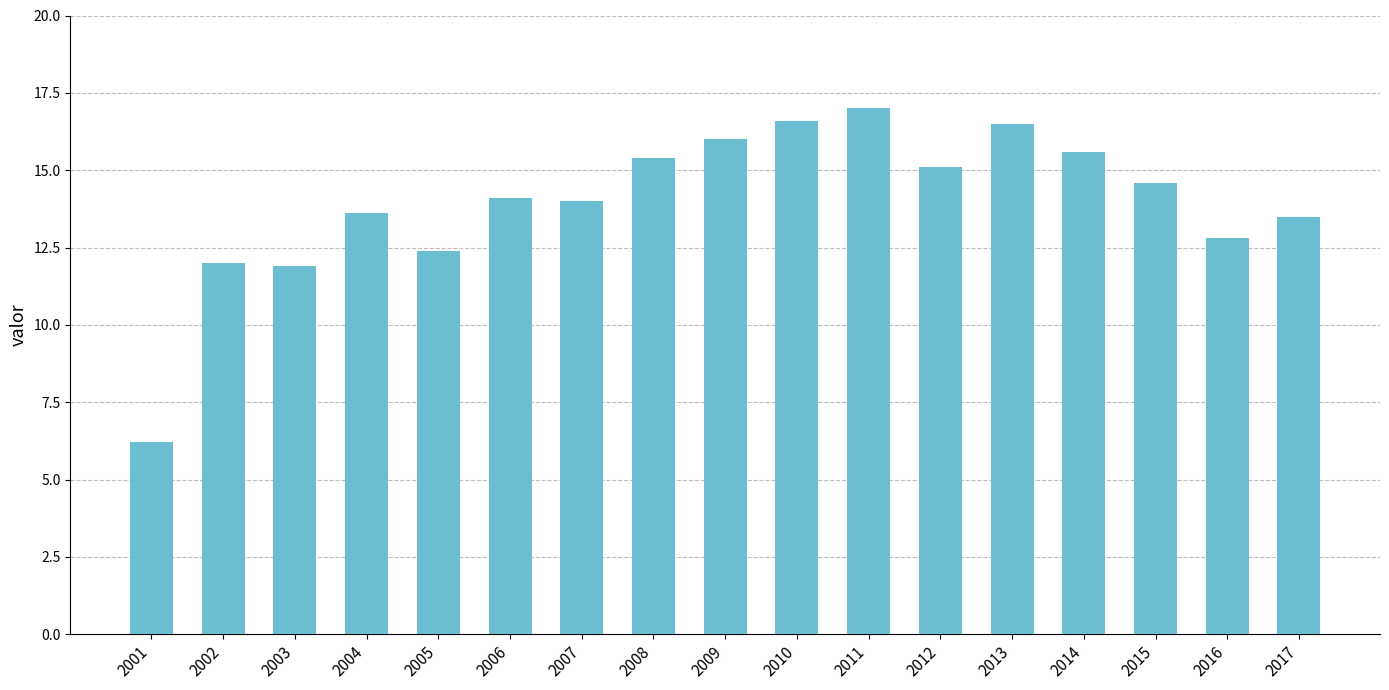

At which label does the data first exceed 14?

2006